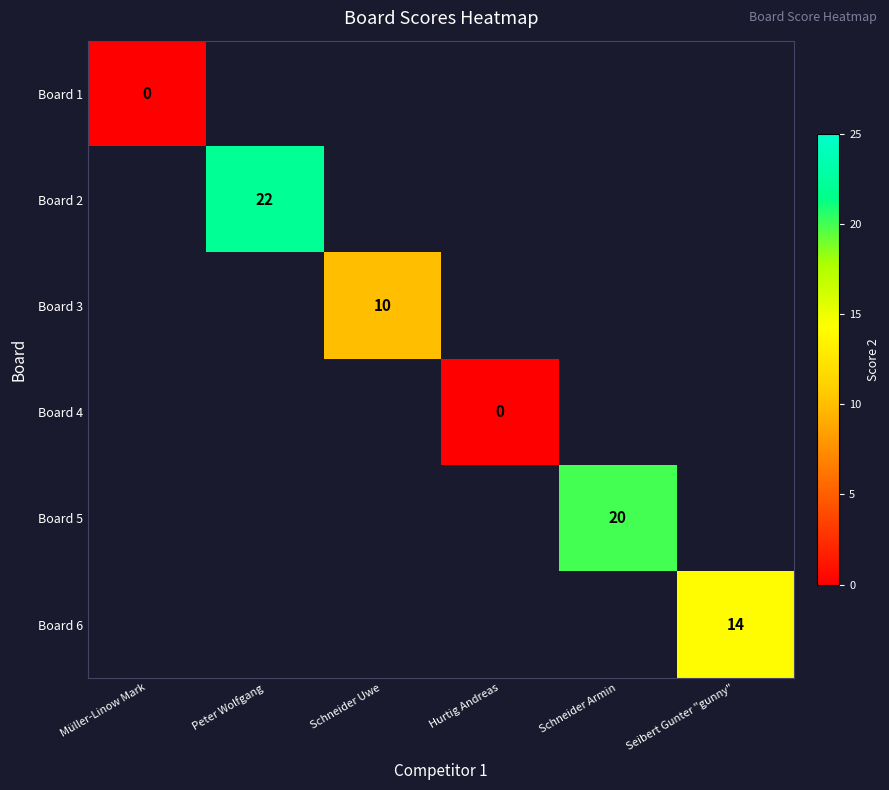

True or false: Board 5 has a value of 28 at Schneider Armin.

False